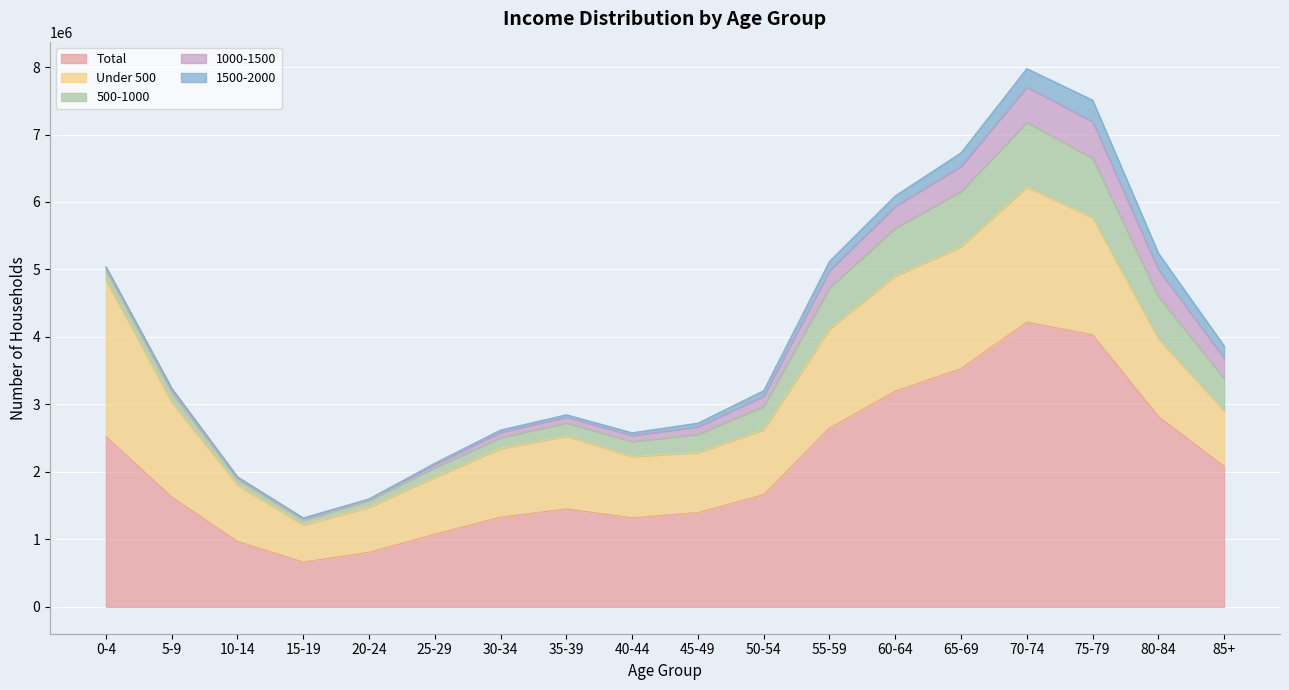

What is the difference between the 500-1000 values at 10-14 and 75-79?

794480